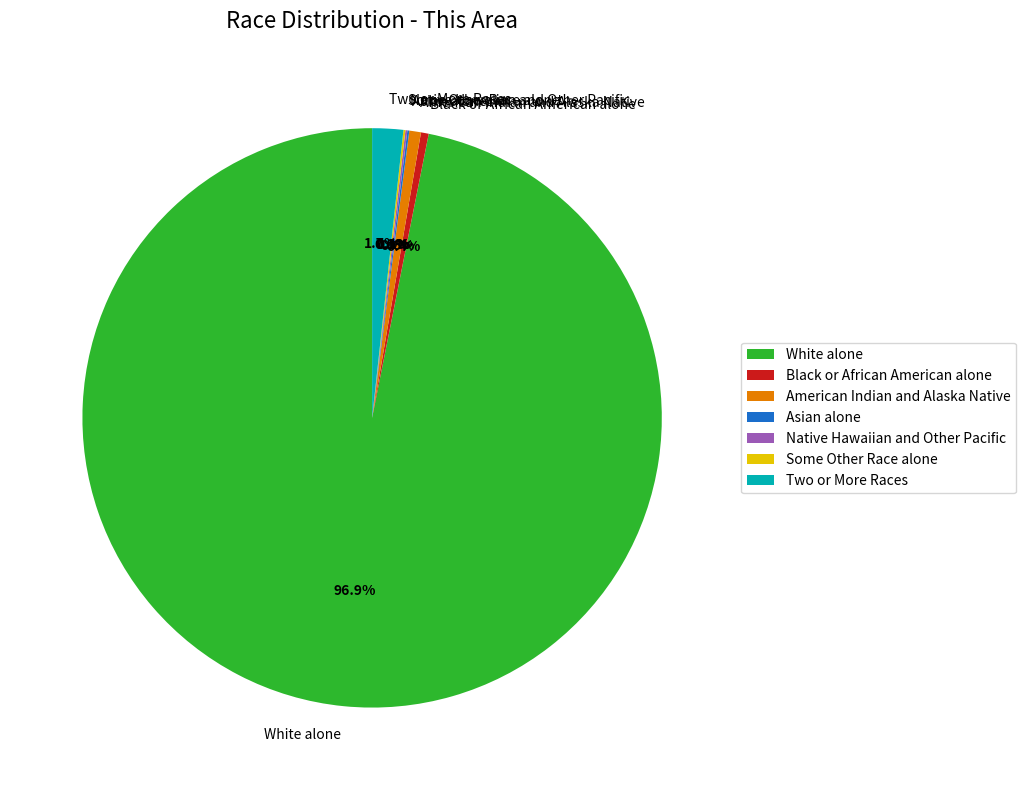

Which category has the biggest portion of the pie?

White alone